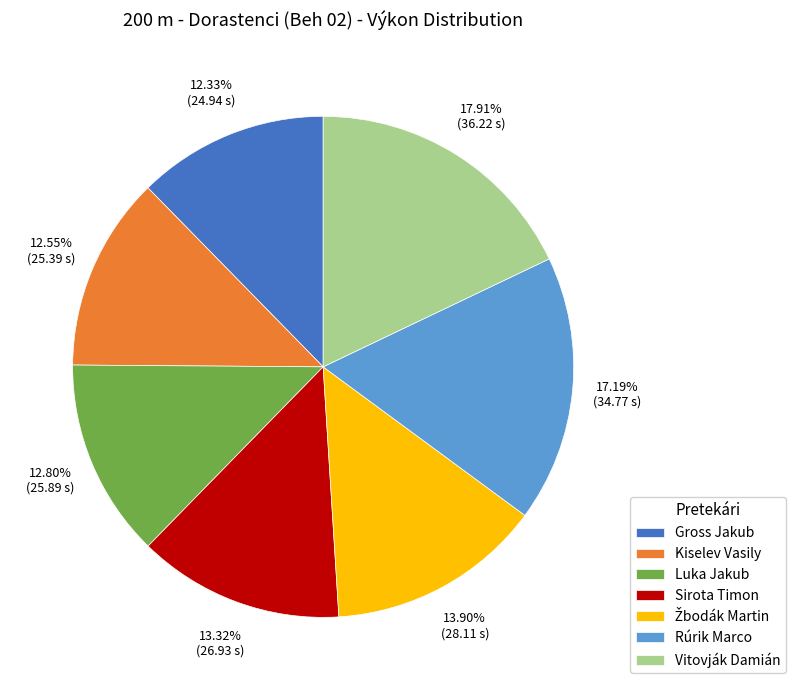

Approximately how many times larger is the value at Vitovják Damián compared to Rúrik Marco?

1.0